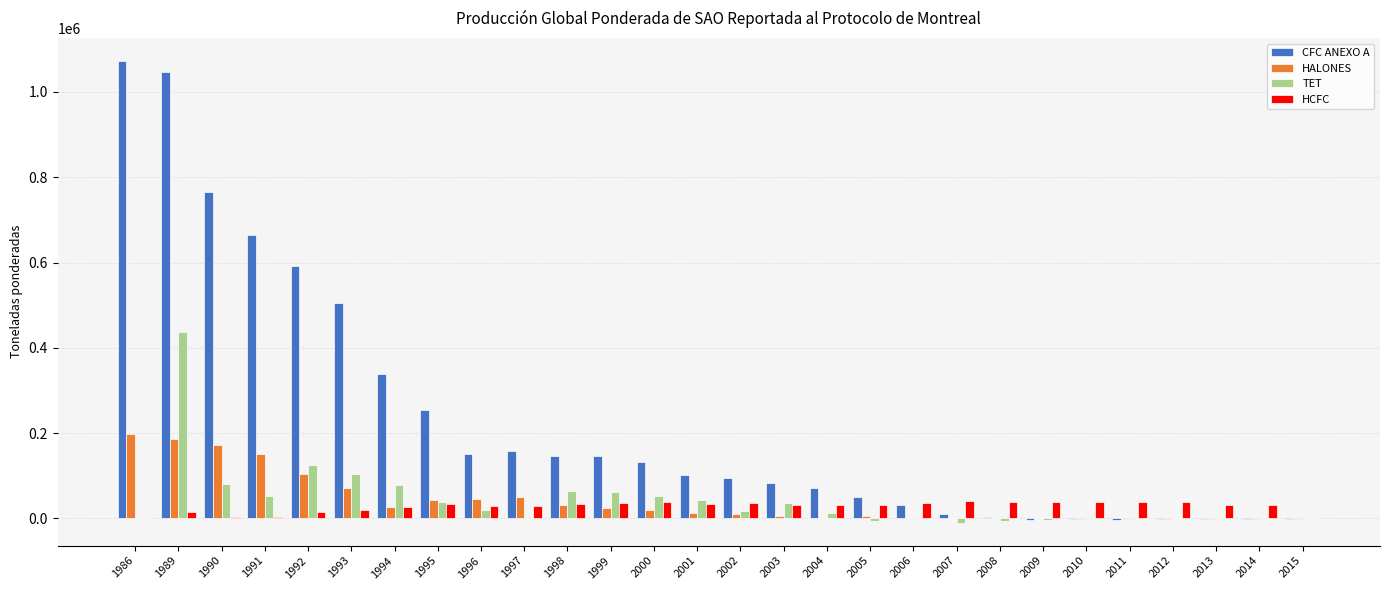

What is the sum of all TET values?

1201155.9